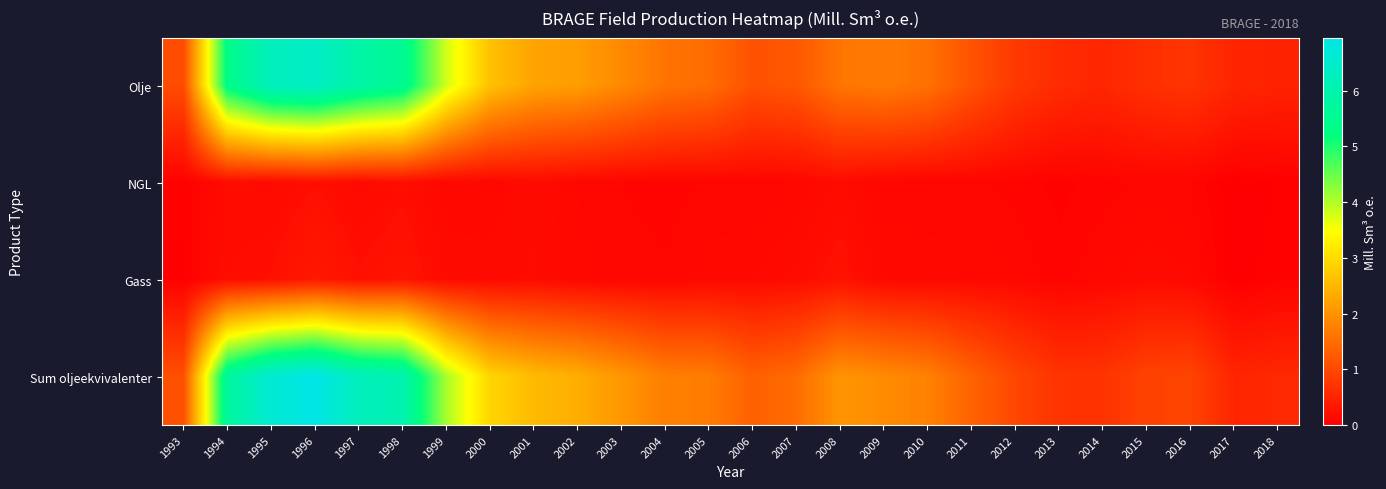

List the series in order of their peak value, lowest first.

NGL, Gass, Olje, Sum oljeekvivalenter